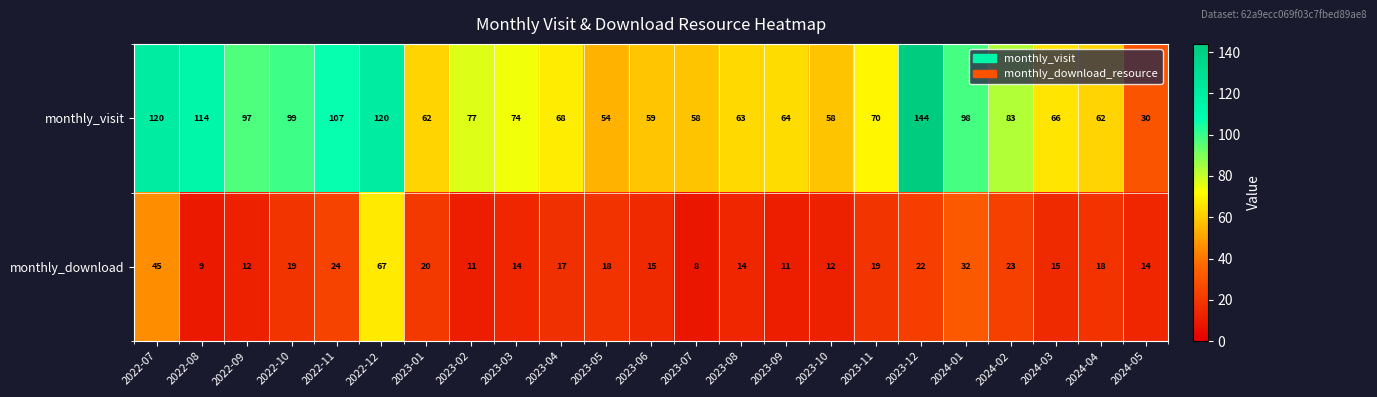

List the series in order of their overall mean, lowest first.

monthly_download, monthly_visit